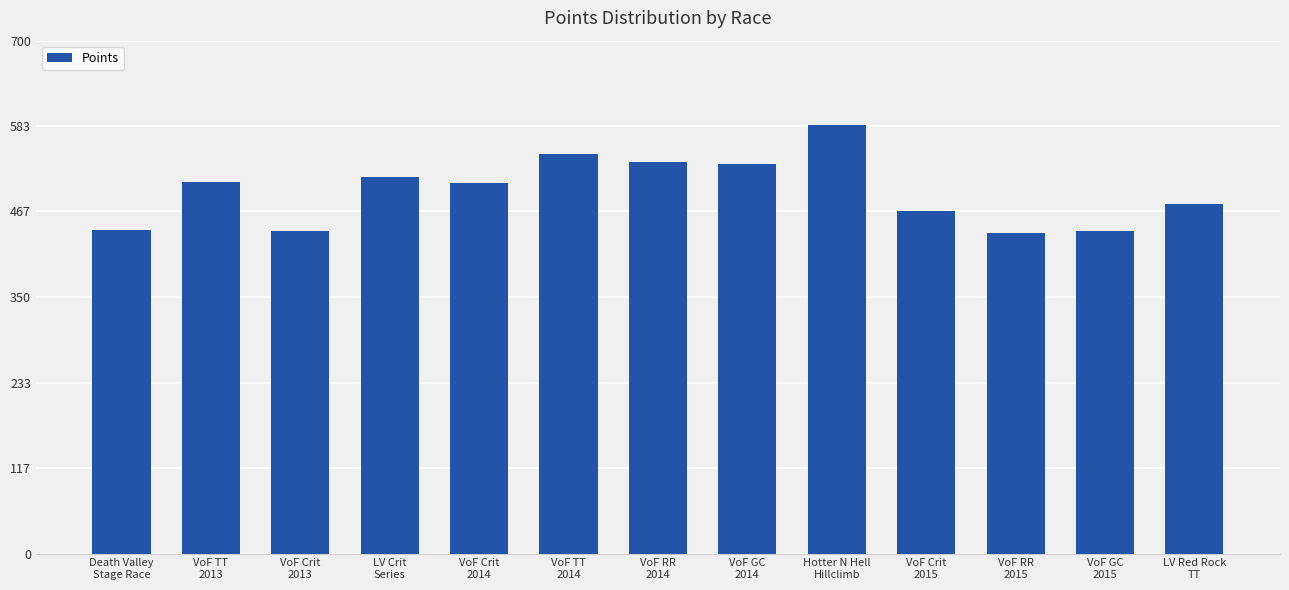

What is the maximum value shown in the chart?

584.7